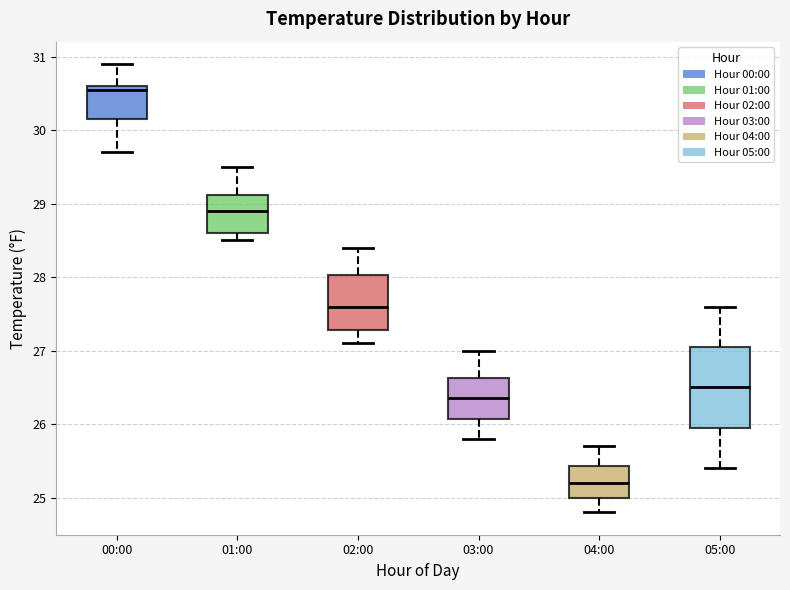

Reading left to right, read every box against the y-axis: the position of its median line, the range the box covers, and the ends of its whiskers. The values are not printed on the chart, so give them approximately, as read against the axis.

00:00: median 30.6 (just below the box's upper edge), box 30.2 to 30.6, whiskers 29.7 to 30.9
01:00: median 28.9, box 28.6 to 29.1, whiskers 28.5 to 29.5
02:00: median 27.6, box 27.3 to 28.0, whiskers 27.1 to 28.4
03:00: median 26.4, box 26.1 to 26.6, whiskers 25.8 to 27.0
04:00: median 25.2, box 25.0 to 25.4, whiskers 24.8 to 25.7
05:00: median 26.5, box 26.0 to 27.1, whiskers 25.4 to 27.6